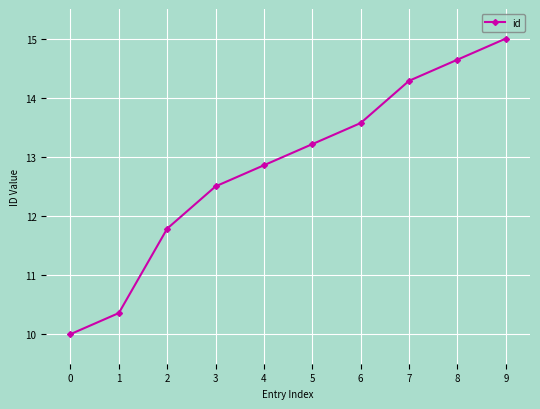

The value at 5 is 19.3. True or false?

False